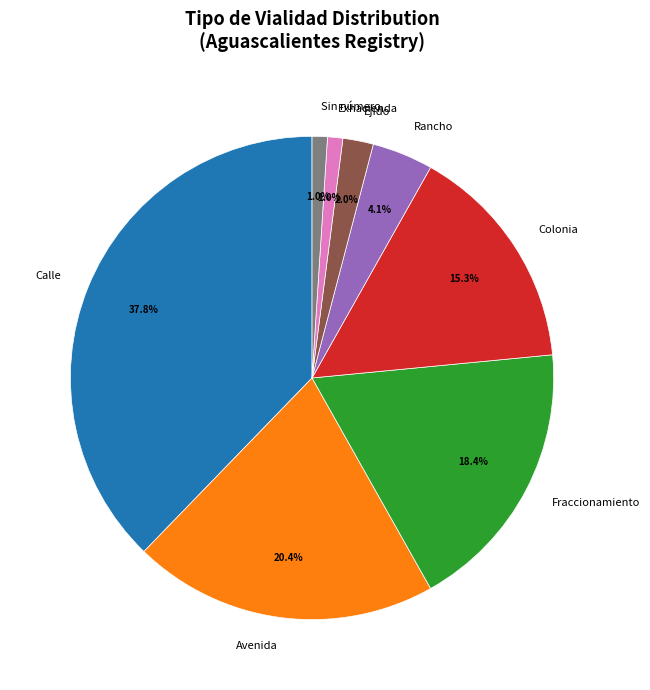

Which category has the biggest portion of the pie?

Calle